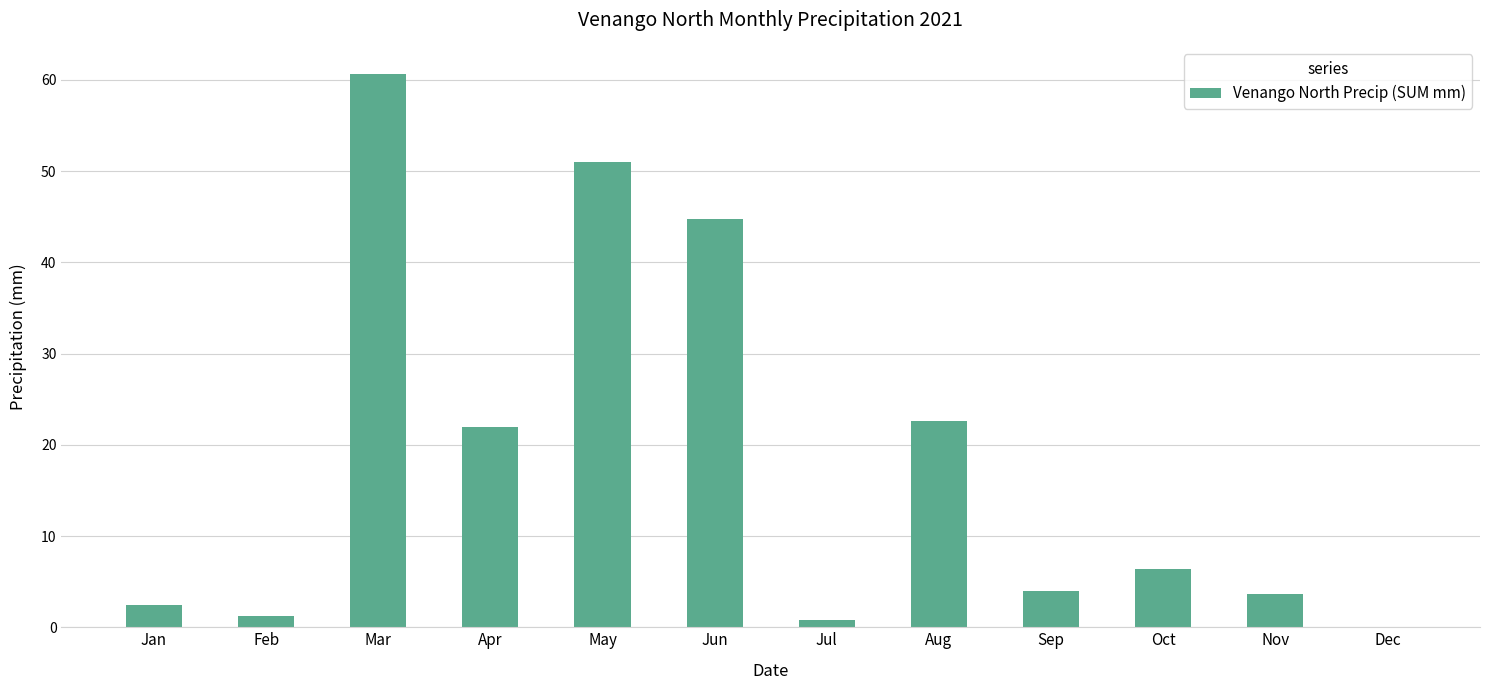

What is the average value?

18.3